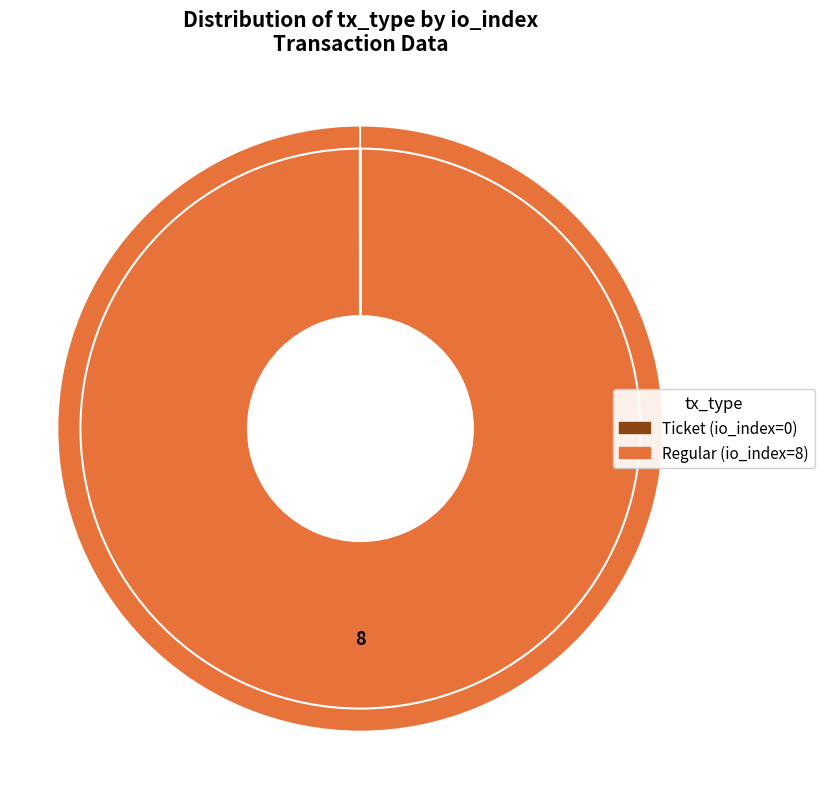

How many segments does this pie chart have?

2